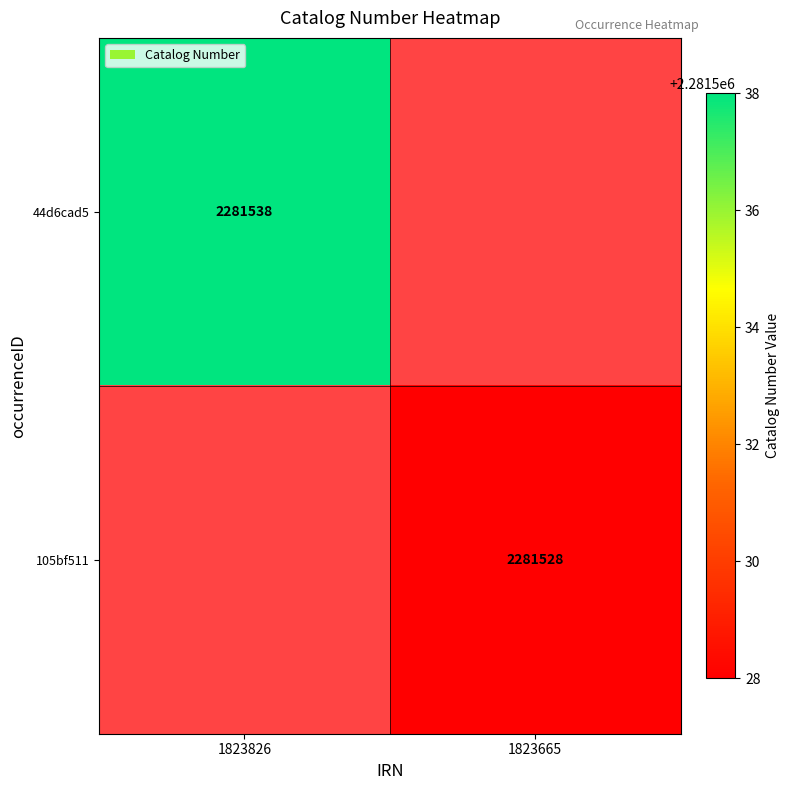

True or false: 44d6cad5 has a value of 1294534.5 at 1823826.

False